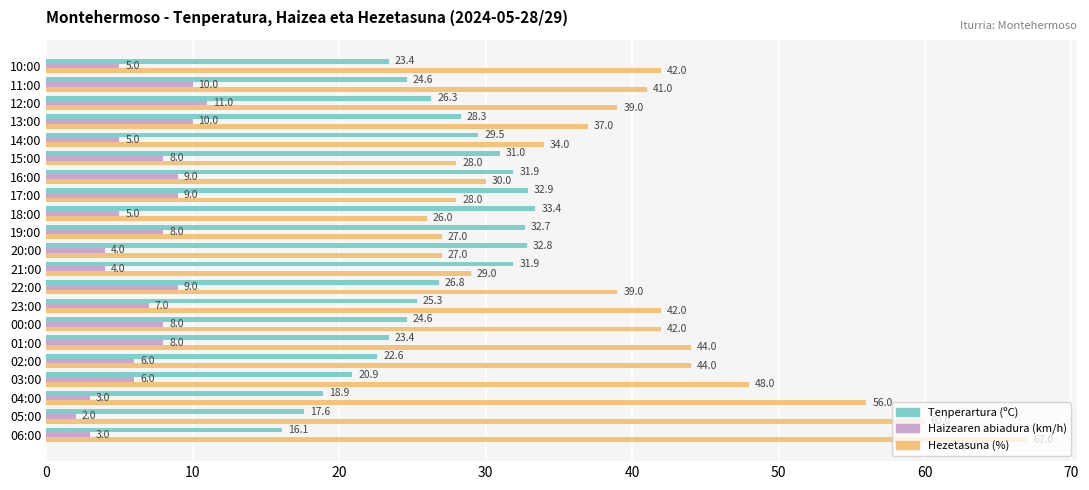

Count the Haizearen abiadura (km/h) values in the range 5 to 9.

13